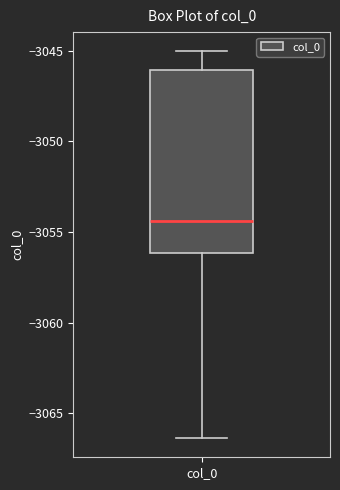

Transcribe this box plot: give where the median line is, the range the box spans, and where the two whiskers end, as read against the y-axis. The values are not printed on the chart, so give them approximately, as read against the axis.

median -3054.5, box -3056.0 to -3046.0, whiskers -3066.5 to -3045.0